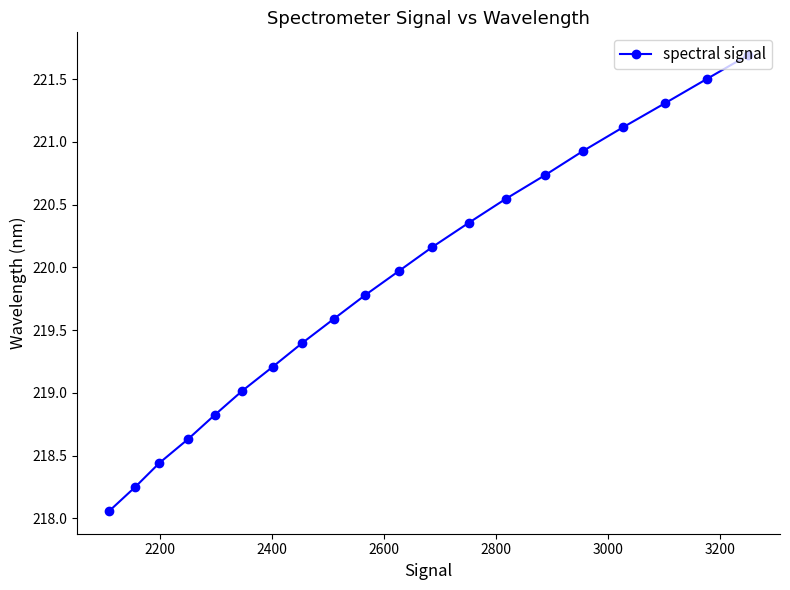

True or false: the data has more than 2 interior local peaks.

False